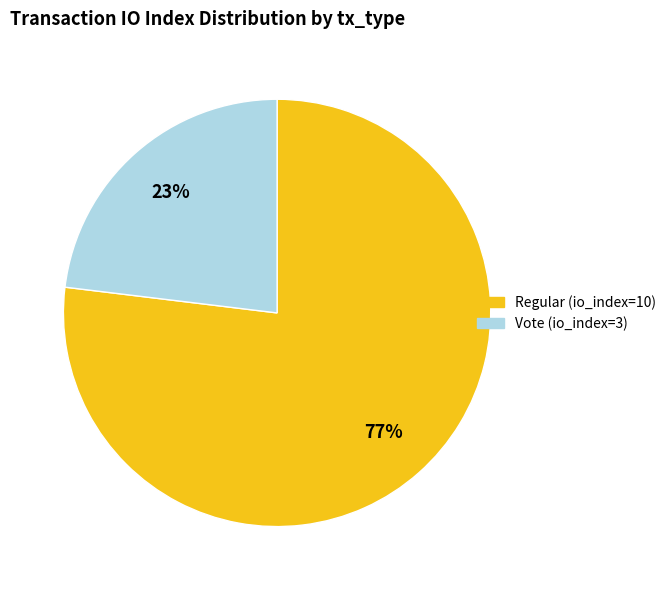

The Regular (io_index=10) slice represents 77% of the pie. True or false?

True